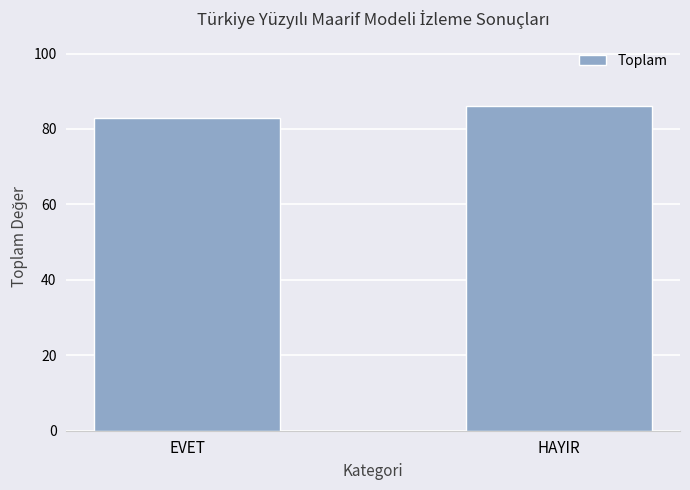

What is the change in value from EVET to HAYIR?

+3